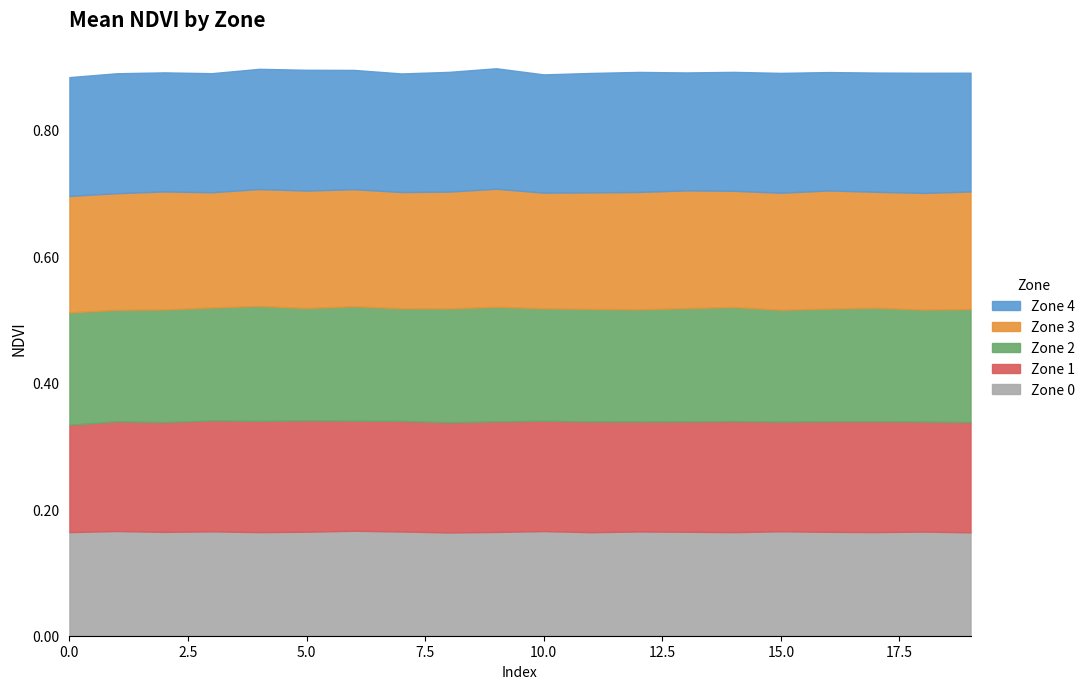

True or false: Zone 3 and Zone 1 cross at least once.

False